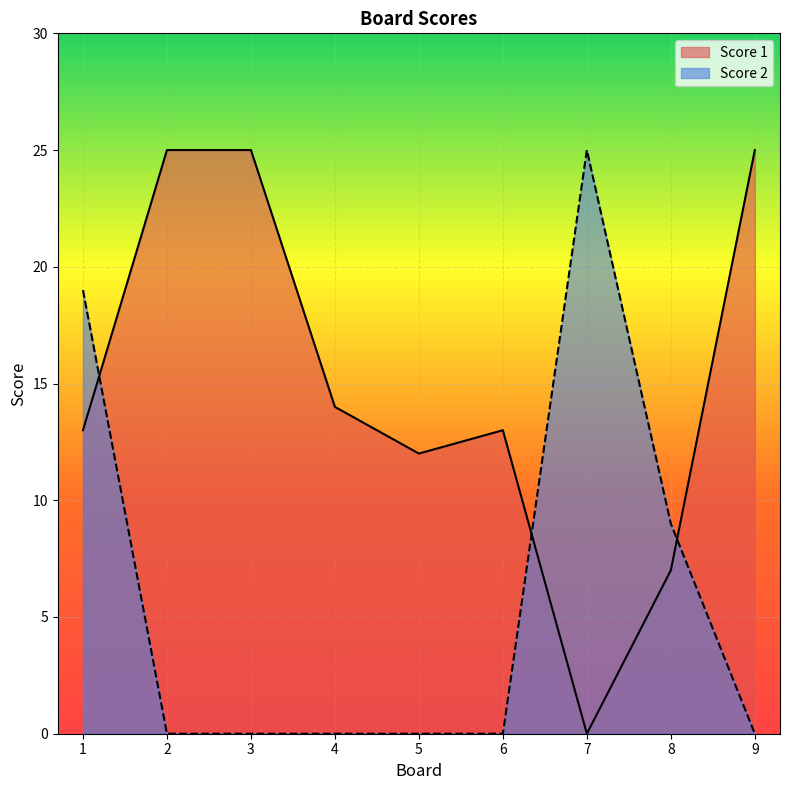

At which label does Score 1 reach its peak?

2